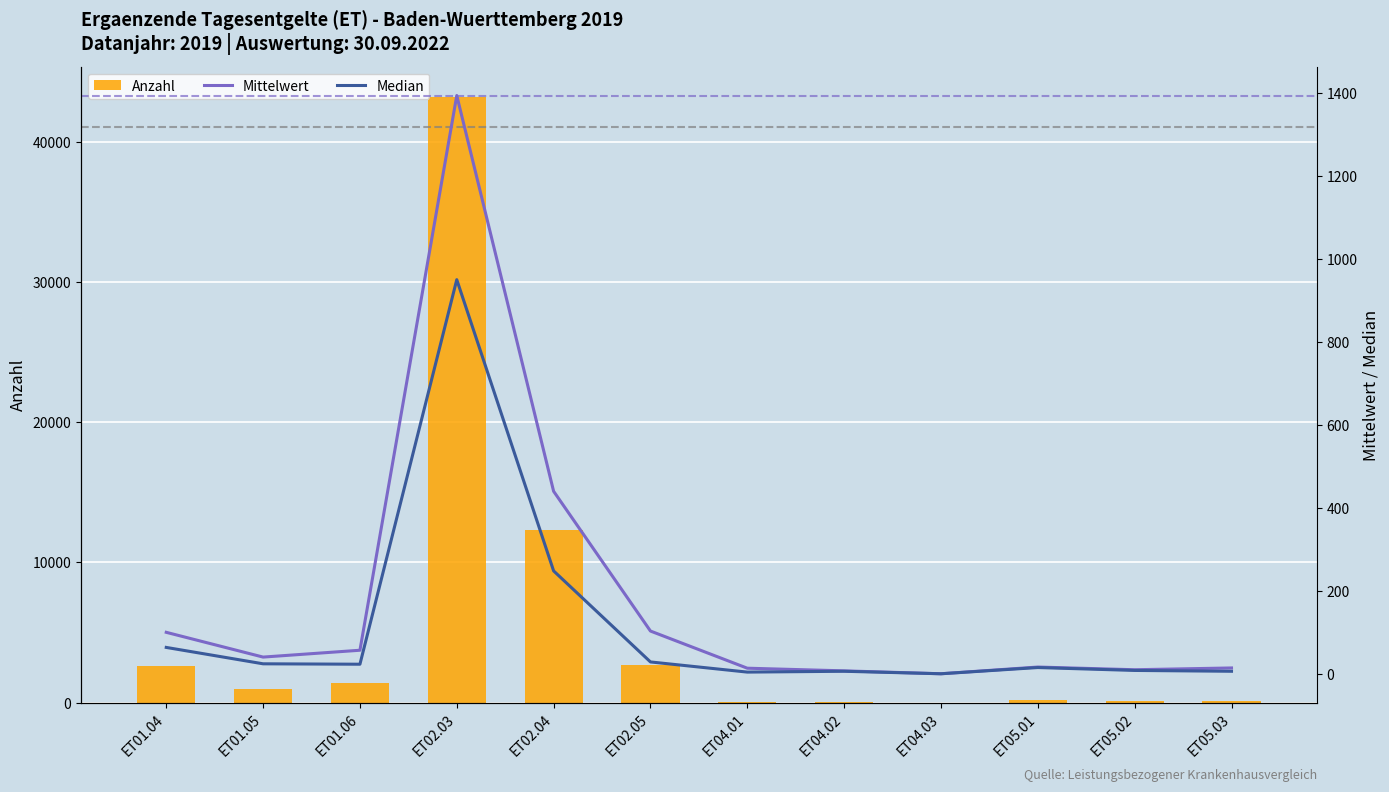

What is the difference between the second highest and minimum values in the Median series?

248.0